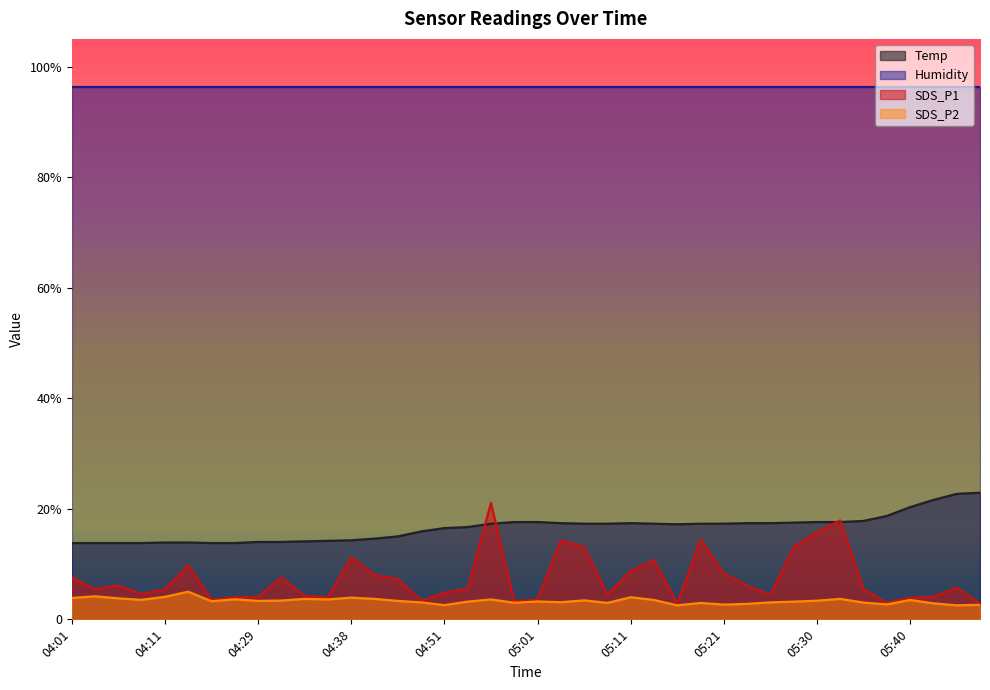

What is the difference between the maximum and minimum values in the SDS_P2 series?

2.5